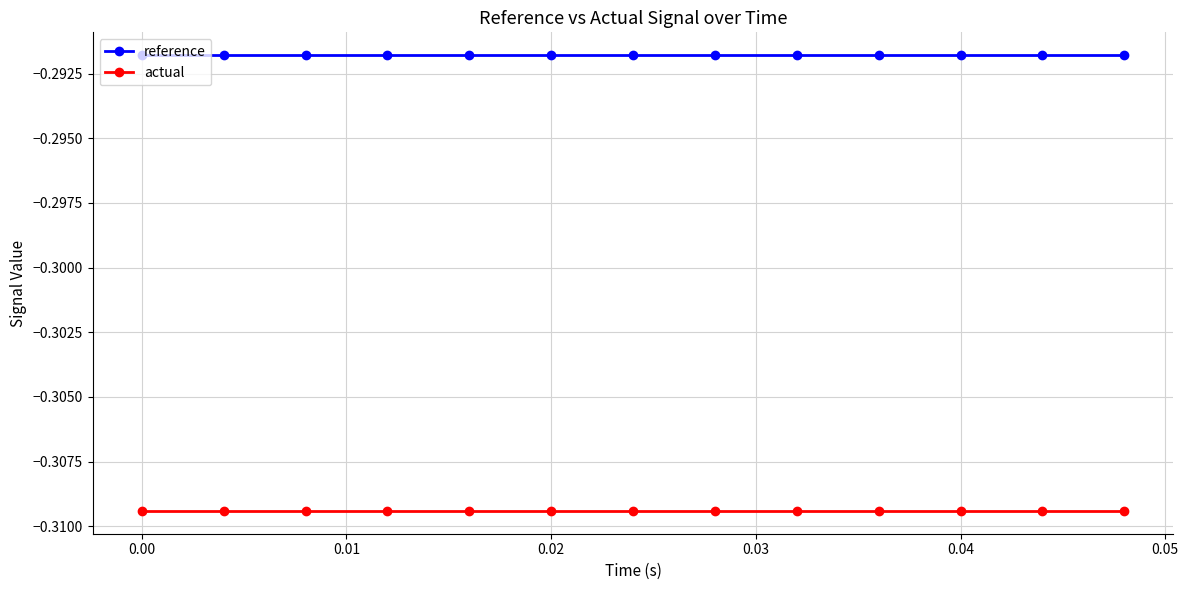

Rank the series by their average value, from lowest to highest.

actual, reference